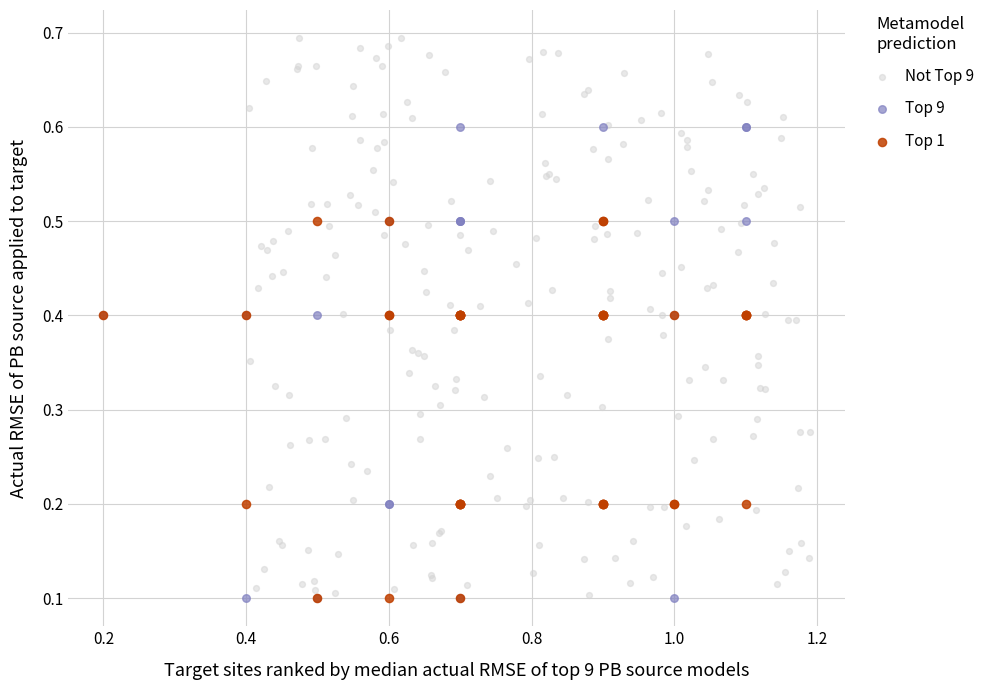

Which series has the largest Y range (max minus min)?

Not Top 9